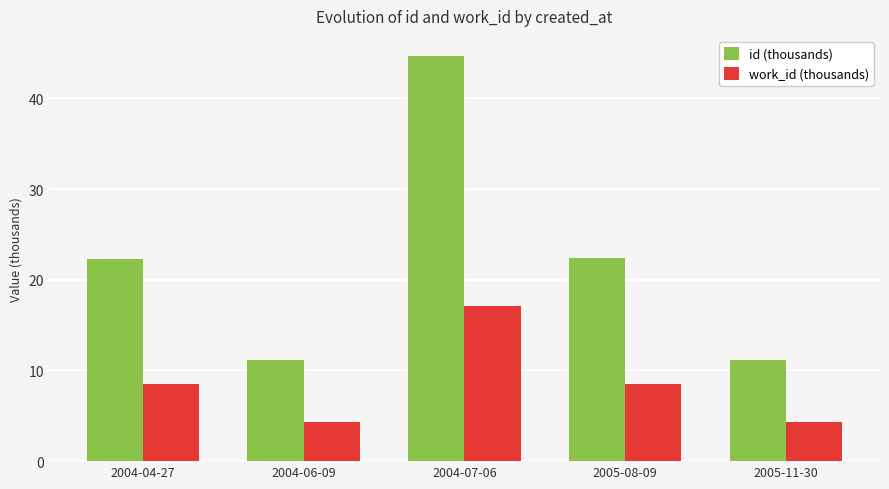

The value of id (thousands) at 2004-06-09 is 6.5. True or false?

False